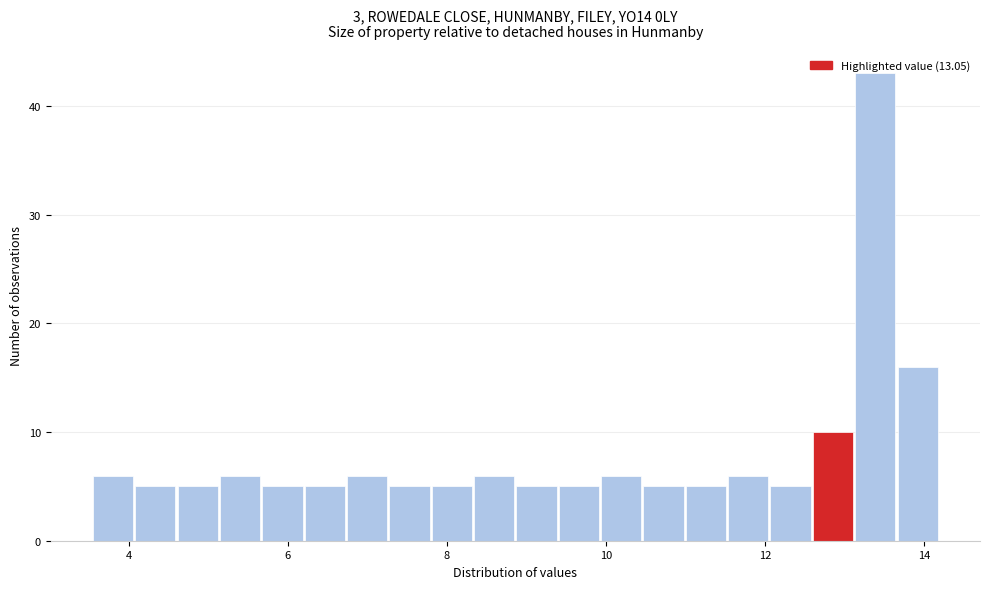

Around what value on the x-axis is the tallest bar? Give the approximate position of its centre, as read against the axis.

13.4